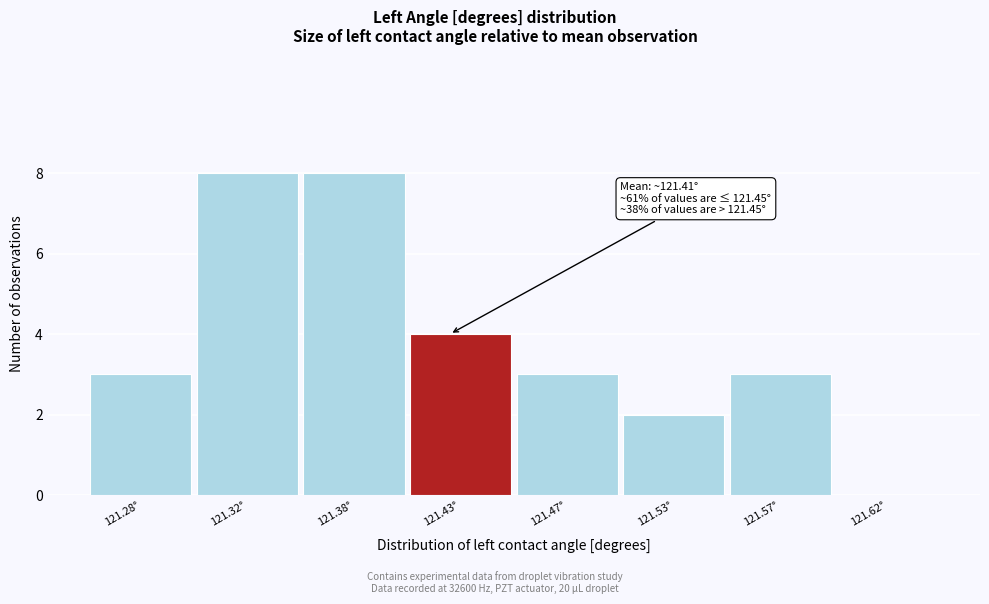

Reading left to right, extract all data points from this chart.

121.28°=3	121.32°=8	121.38°=8	121.43°=4	121.47°=3	121.53°=2	121.57°=3	121.62°=0